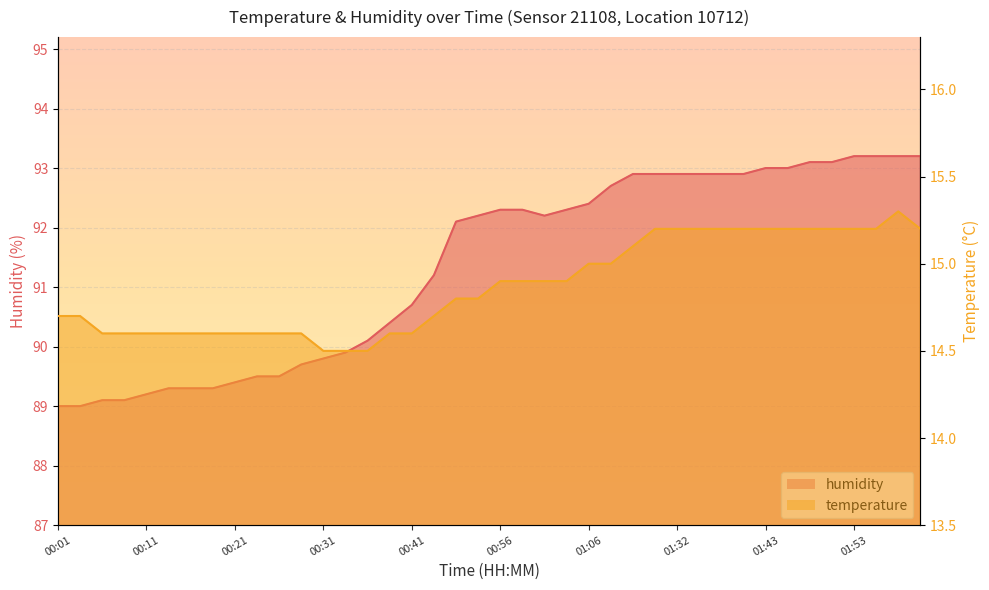

Where does the humidity series first go above 92?

00:51